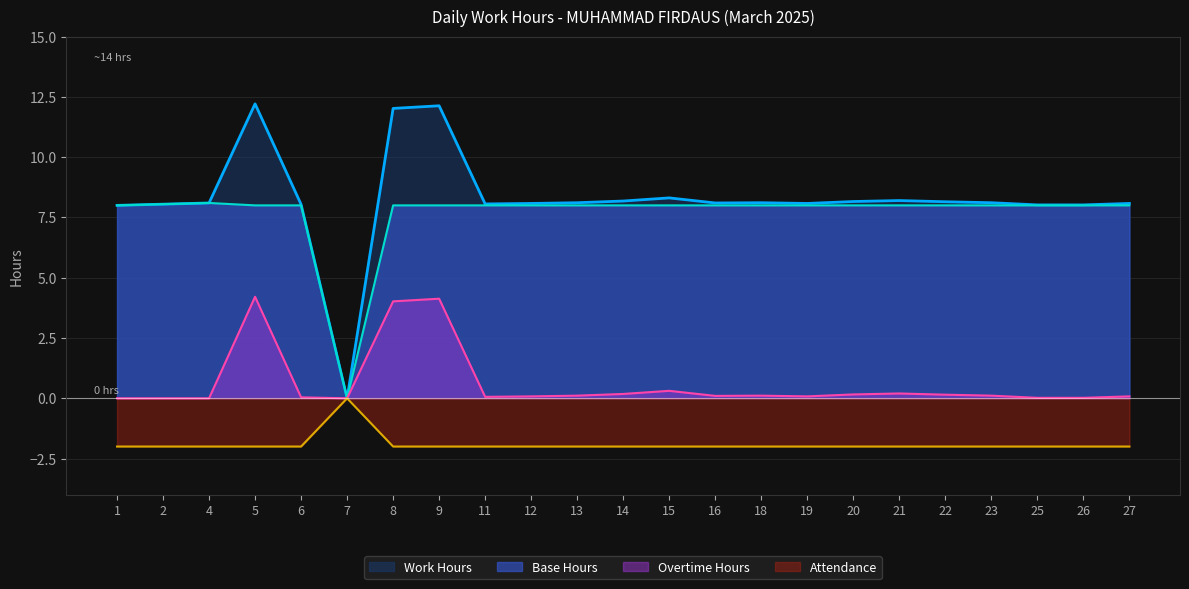

How many distinct data groups are displayed?

4